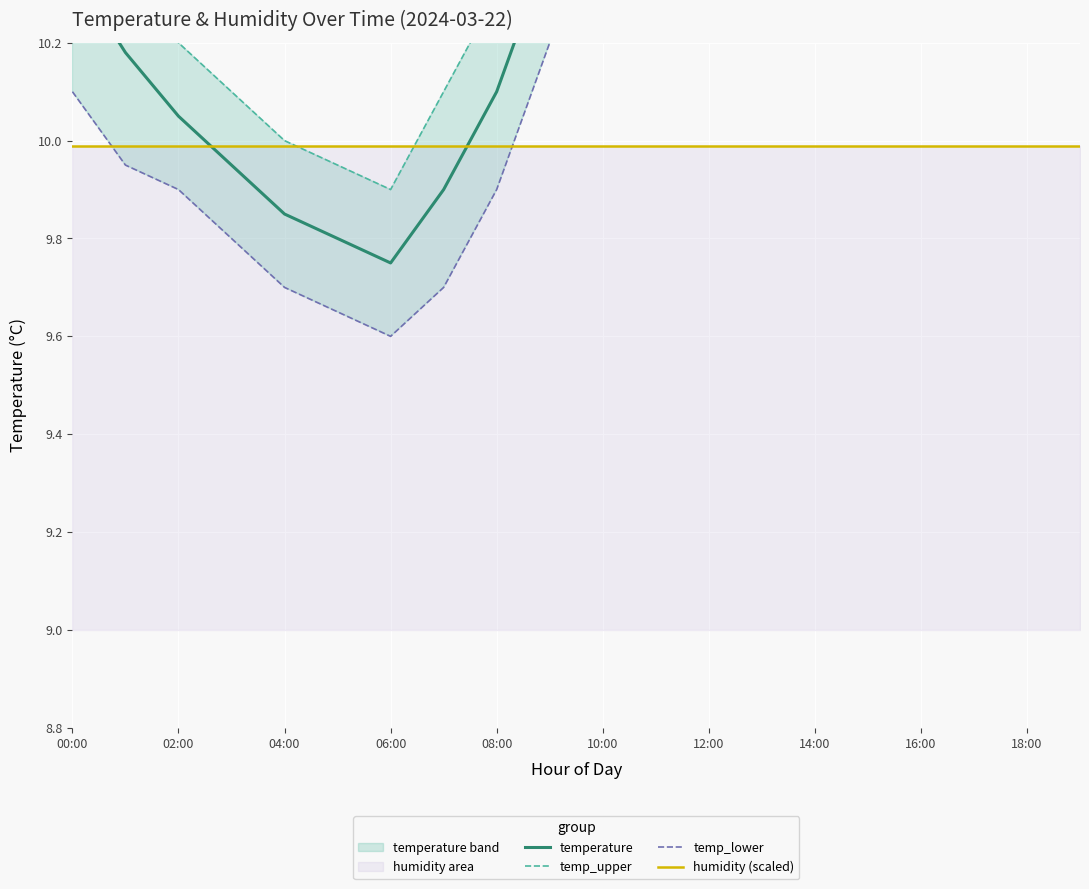

True or false: temperature and temp_upper intersect in this chart.

False